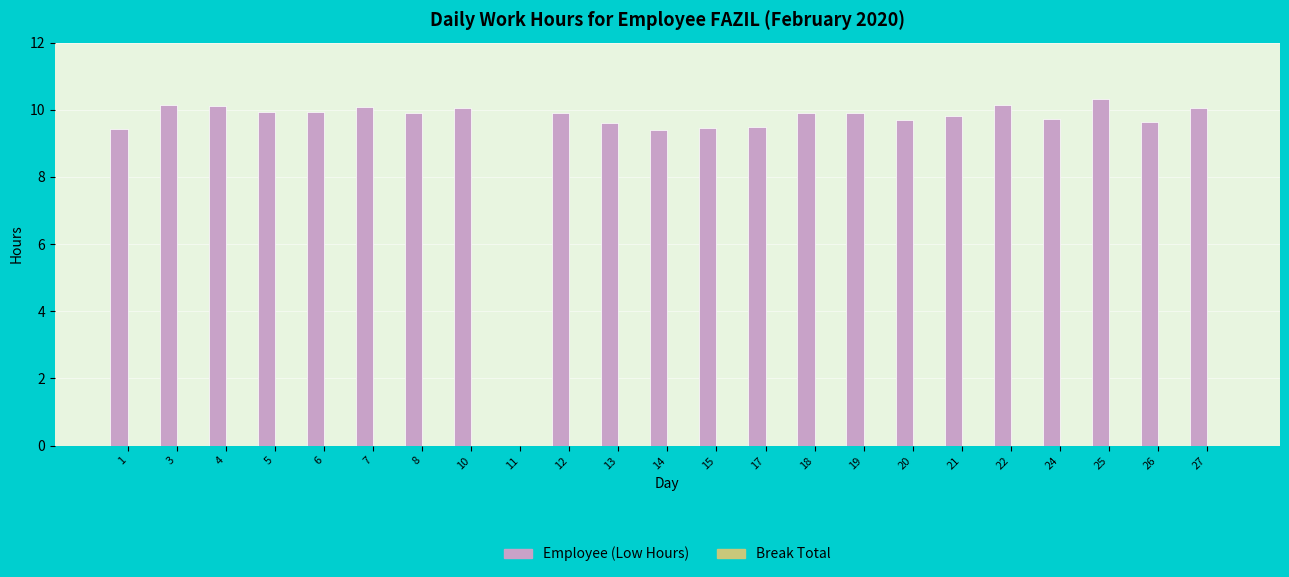

What is the sum of all values?

216.6